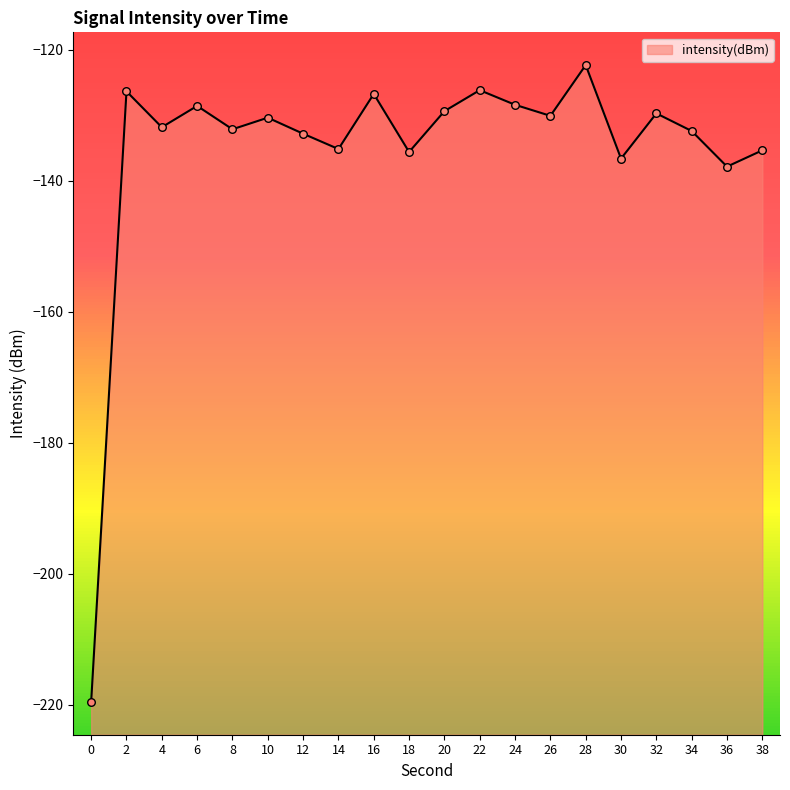

What is the change in value from 20 to 22?

+3.2